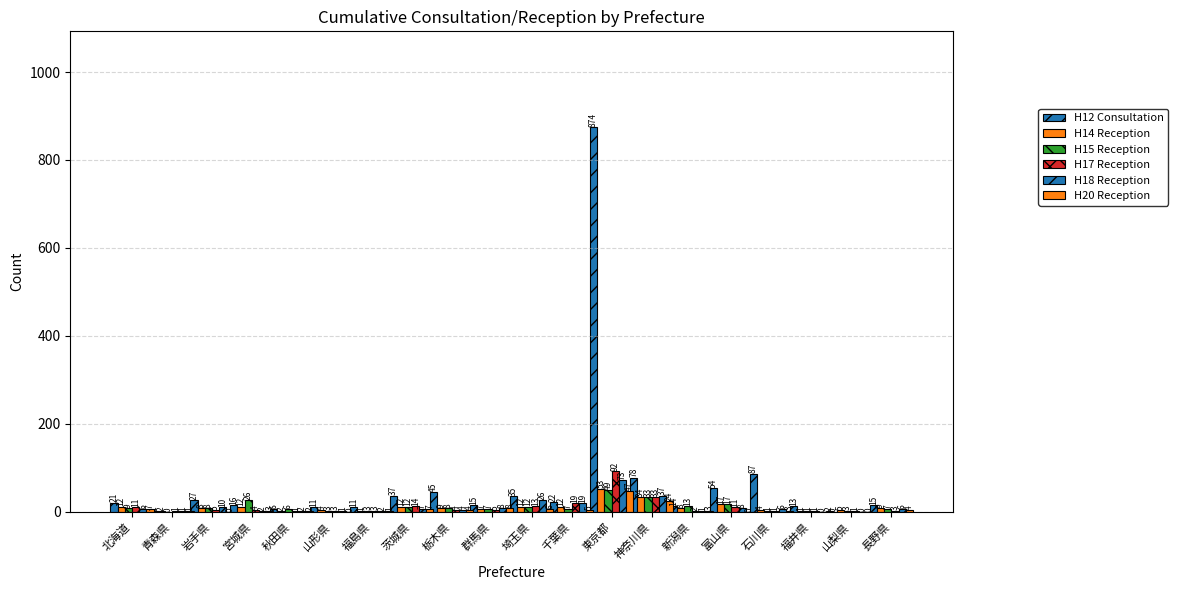

How many values in H12 Consultation are above zero?

19